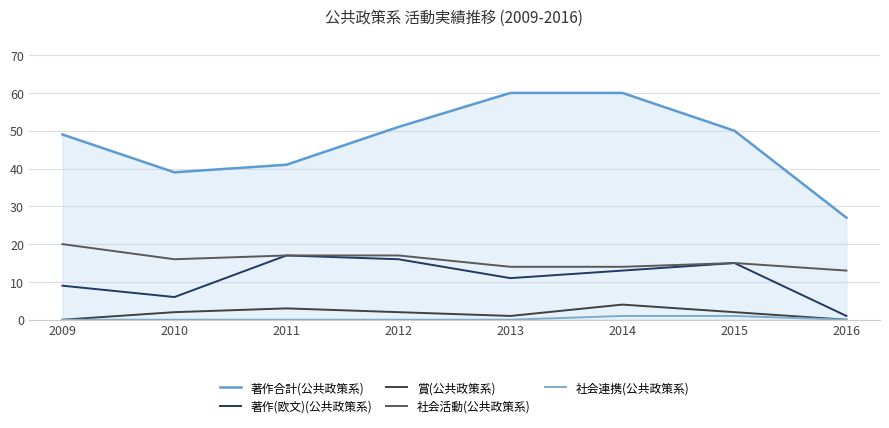

True or false: 社会連携(公共政策系) and 社会活動(公共政策系) cross at least once.

False